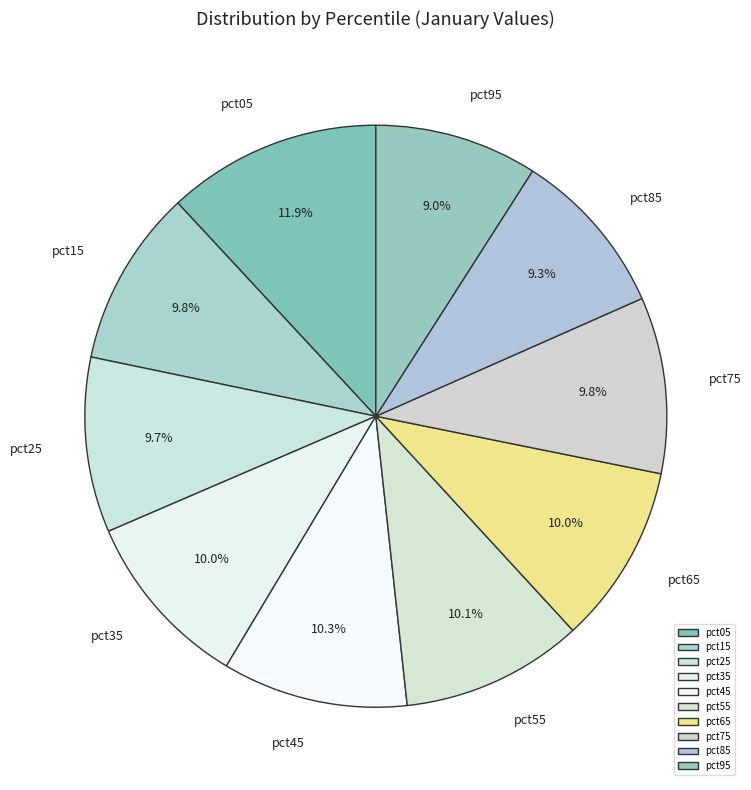

True or false: pct45 accounts for 10% of the total.

True